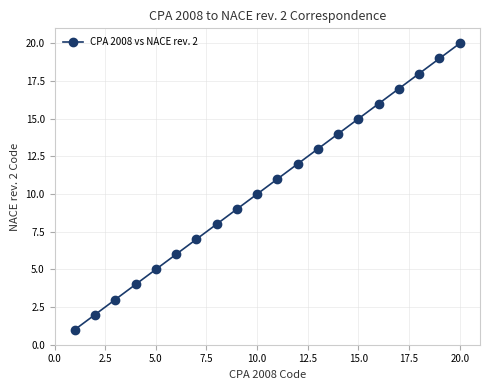

What is the sum of all values?

210